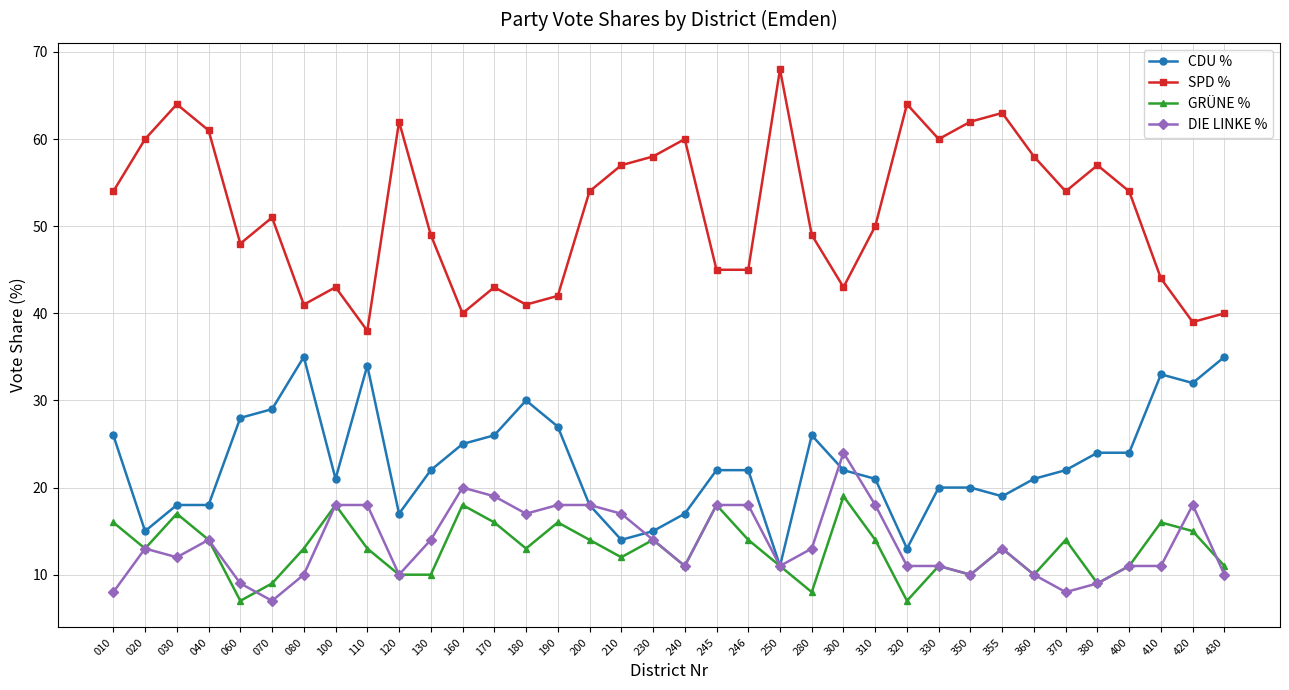

Reading left to right, extract all data points from this chart.

CDU %: 010=26	020=15	030=18	040=18	060=28	070=29	080=35	100=21	110=34	120=17	130=22	160=25	170=26	180=30	190=27	200=18	210=14	230=15	240=17	245=22	246=22	250=11	280=26	300=22	310=21	320=13	330=20	350=20	355=19	360=21	370=22	380=24	400=24	410=33	420=32	430=35
SPD %: 010=54	020=60	030=64	040=61	060=48	070=51	080=41	100=43	110=38	120=62	130=49	160=40	170=43	180=41	190=42	200=54	210=57	230=58	240=60	245=45	246=45	250=68	280=49	300=43	310=50	320=64	330=60	350=62	355=63	360=58	370=54	380=57	400=54	410=44	420=39	430=40
GRÜNE %: 010=16	020=13	030=17	040=14	060=7	070=9	080=13	100=18	110=13	120=10	130=10	160=18	170=16	180=13	190=16	200=14	210=12	230=14	240=11	245=18	246=14	250=11	280=8	300=19	310=14	320=7	330=11	350=10	355=13	360=10	370=14	380=9	400=11	410=16	420=15	430=11
DIE LINKE %: 010=8	020=13	030=12	040=14	060=9	070=7	080=10	100=18	110=18	120=10	130=14	160=20	170=19	180=17	190=18	200=18	210=17	230=14	240=11	245=18	246=18	250=11	280=13	300=24	310=18	320=11	330=11	350=10	355=13	360=10	370=8	380=9	400=11	410=11	420=18	430=10